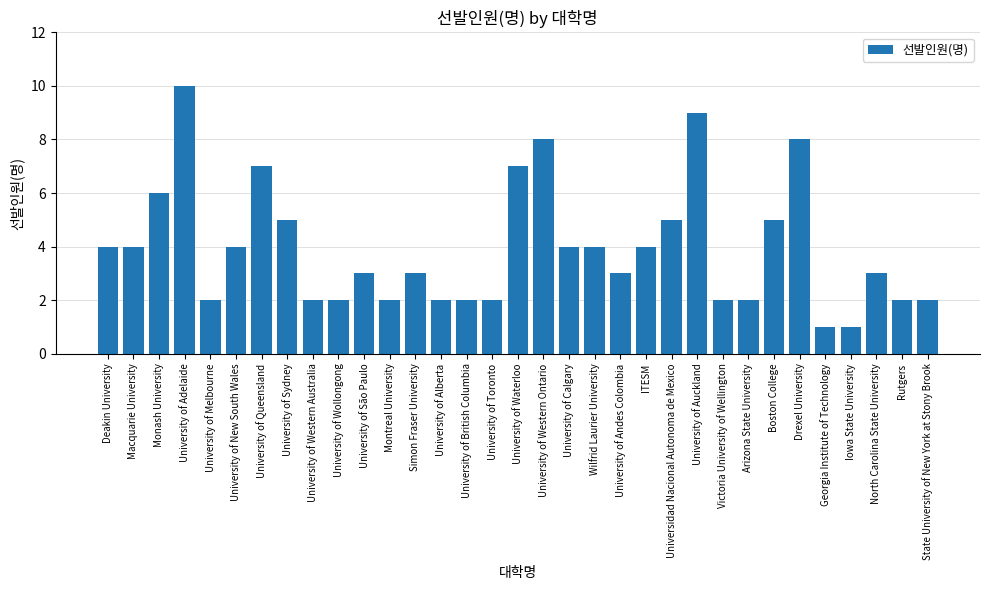

Reading left to right, extract all data points from this chart.

Deakin University=4	Macquarie University=4	Monash University=6	University of Adelaide=10	University of Melbourne=2	University of New South Wales=4	University of Queensland=7	University of Sydney=5	University of Western Australia=2	University of Wollongong=2	University of São Paulo=3	Montreal University=2	Simon Fraser University=3	University of Alberta=2	University of British Columbia=2	University of Toronto=2	University of Waterloo=7	University of Western Ontario=8	University of Calgary=4	Wilfrid Laurier University=4	University of Andes Colombia=3	ITESM=4	Universidad Nacional Autonoma de Mexico=5	University of Auckland=9	Victoria University of Wellington=2	Arizona State University=2	Boston College=5	Drexel University=8	Georgia Institute of Technology=1	Iowa State University=1	North Carolina State University=3	Rutgers=2	State University of New York at Stony Brook=2